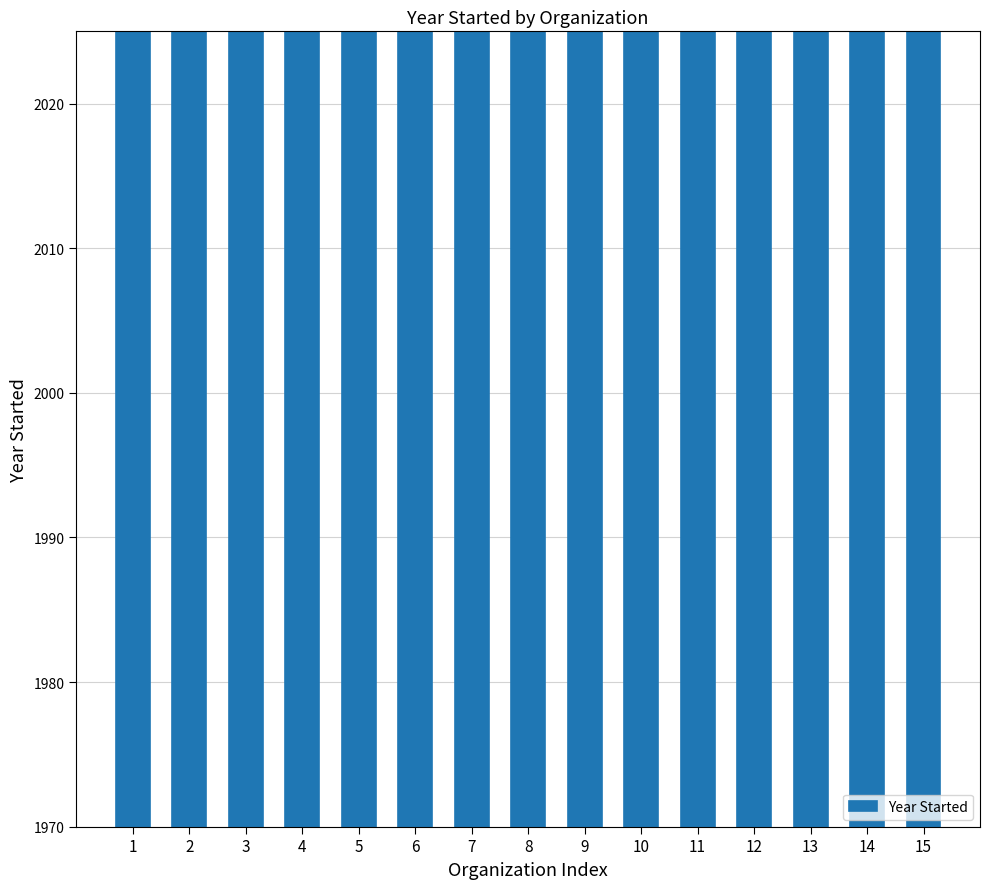

Count the number of categories in the chart.

15